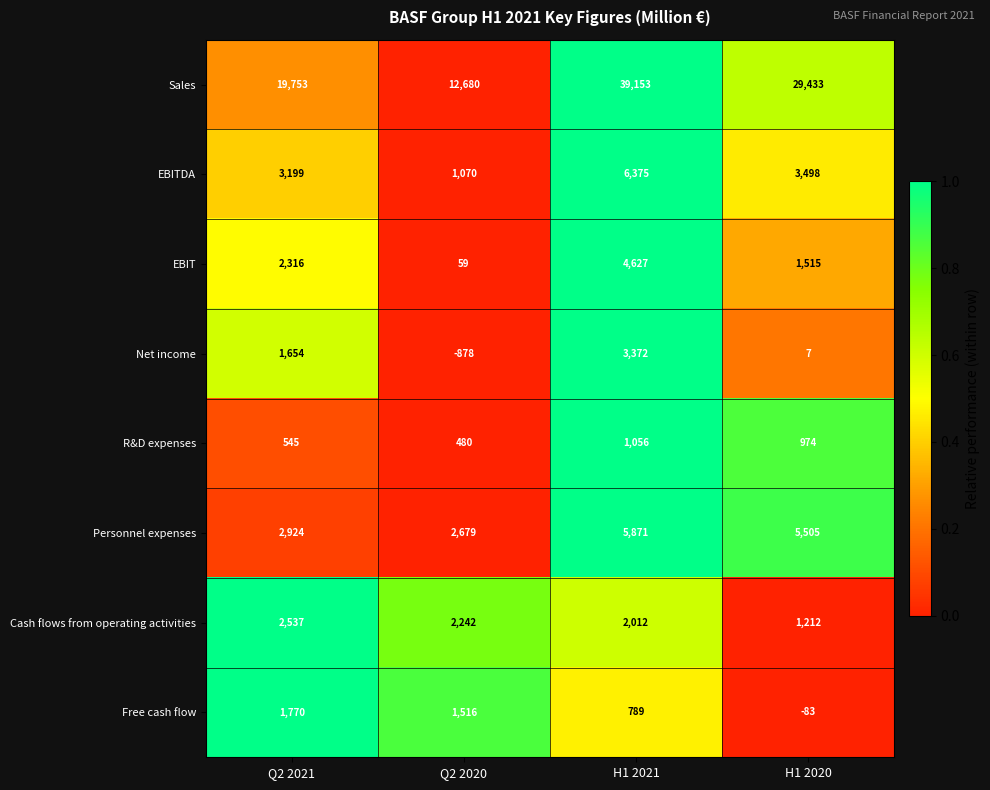

Is it true that R&D expenses equals 1684 at H1 2021?

False